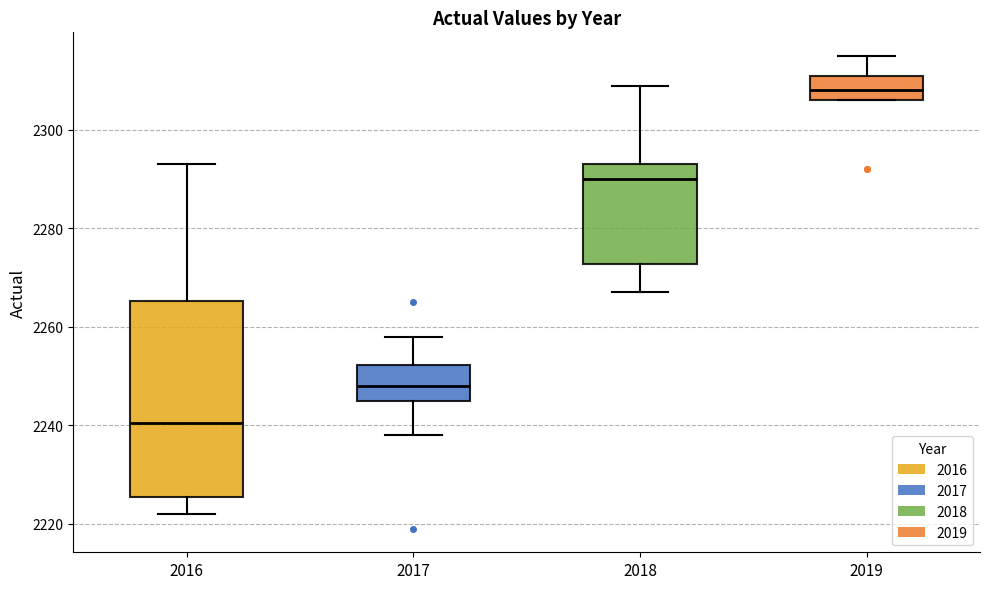

Where does the lower whisker of the box at x = 2017 end on the y-axis? The values are not printed on the chart, so give them approximately, as read against the axis.

2238